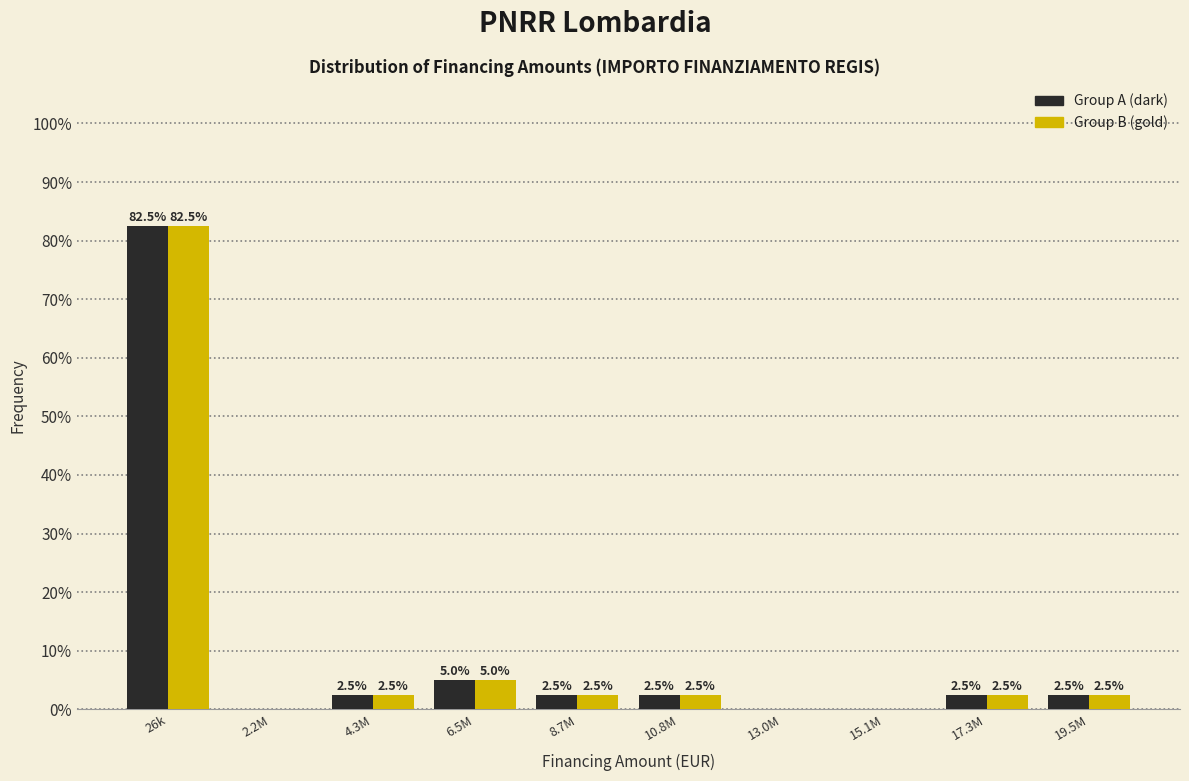

Reading right to left, what are all the values shown in this chart?

Group A: 19.5M=2.5	17.3M=2.5	15.1M=0.0	13.0M=0.0	10.8M=2.5	8.7M=2.5	6.5M=5.0	4.3M=2.5	2.2M=0.0	26k=82.5
Group B: 19.5M=2.5	17.3M=2.5	15.1M=0.0	13.0M=0.0	10.8M=2.5	8.7M=2.5	6.5M=5.0	4.3M=2.5	2.2M=0.0	26k=82.5